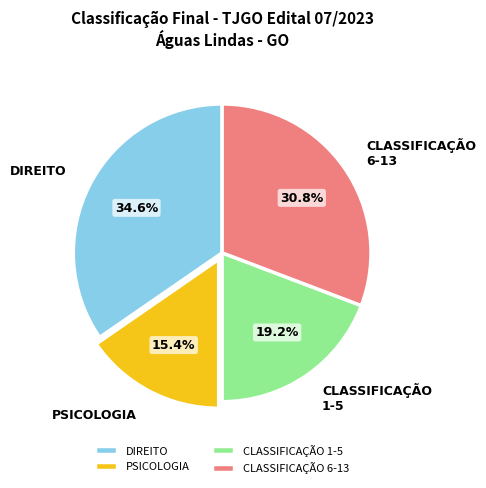

Approximately how many times larger is the value at CLASSIFICAÇÃO 1-5 compared to CLASSIFICAÇÃO 6-13?

0.6